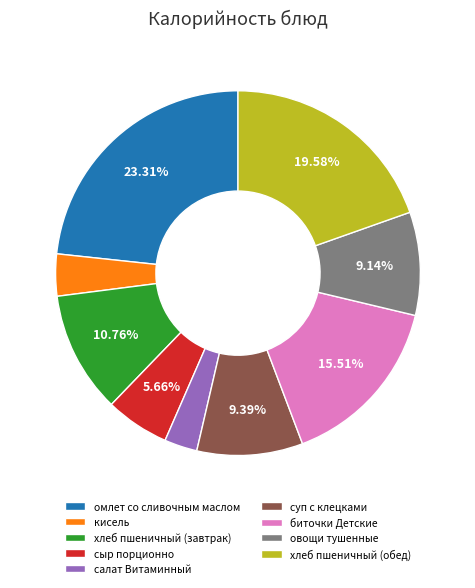

To the nearest percent, what percentage of the pie is овощи тушенные?

9%